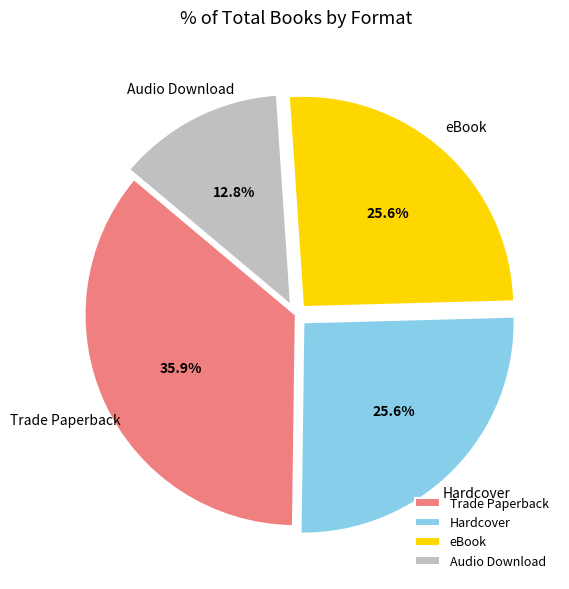

Do Hardcover and Trade Paperback together represent more than half of the pie?

Yes